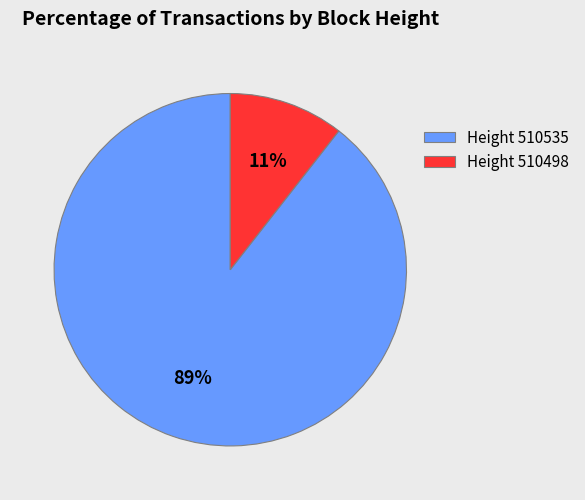

To the nearest percent, what is the average slice percentage?

50%